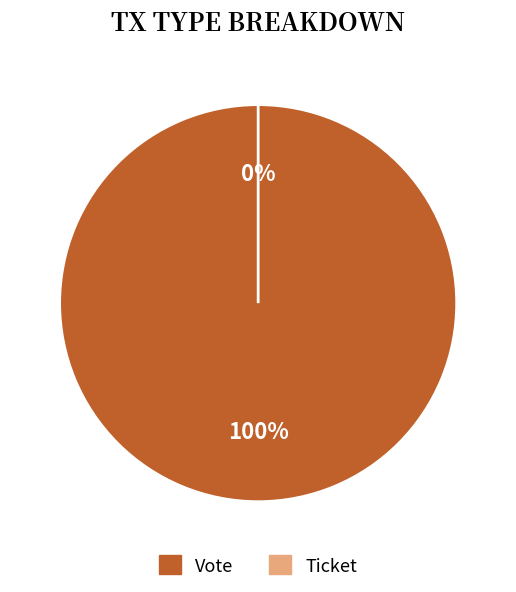

What percentage do Vote and Ticket together represent?

100.0%